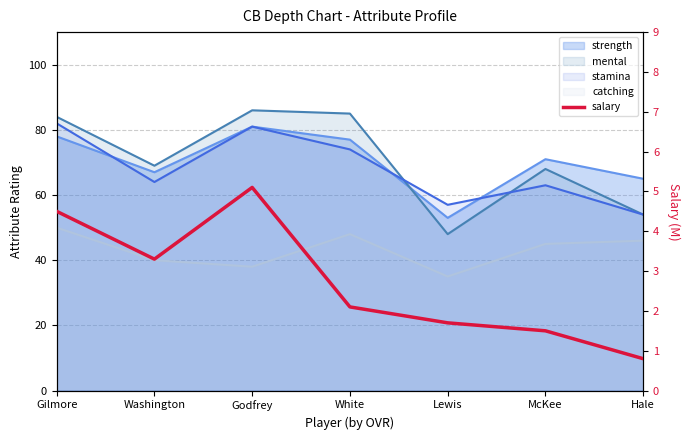

List the labels in order of value, largest first.

Godfrey, Gilmore, Washington, White, Lewis, McKee, Hale